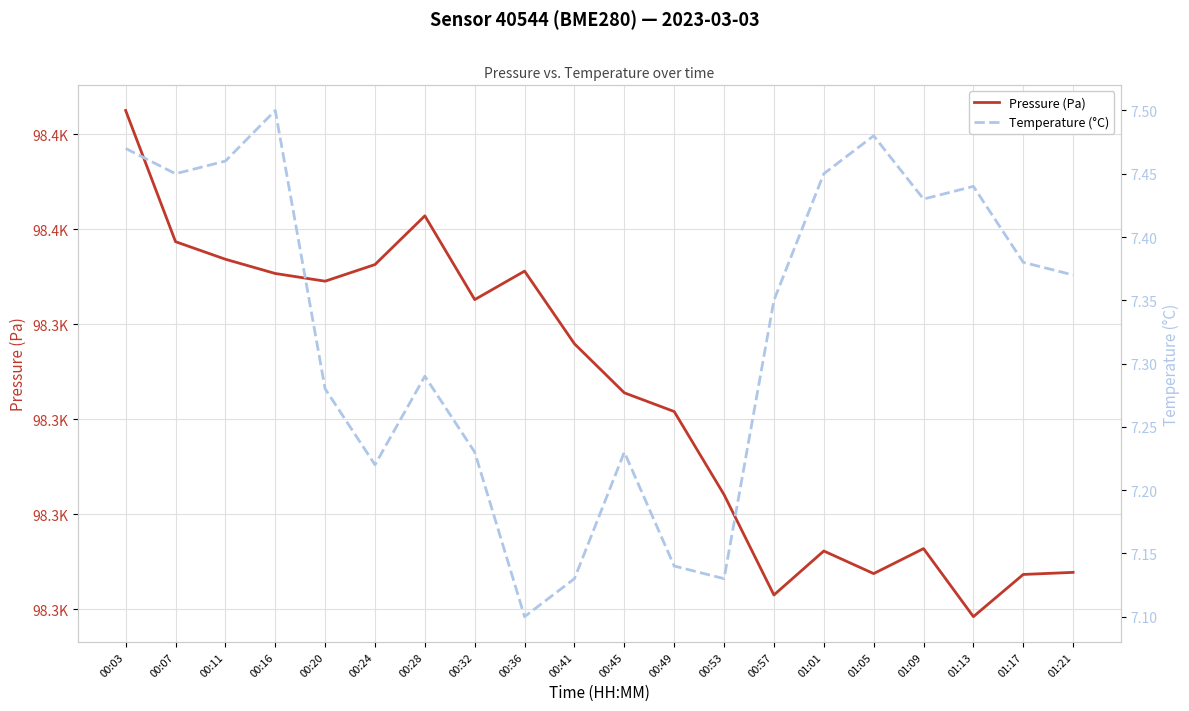

What is the label of the 19th point from the left?

01:17